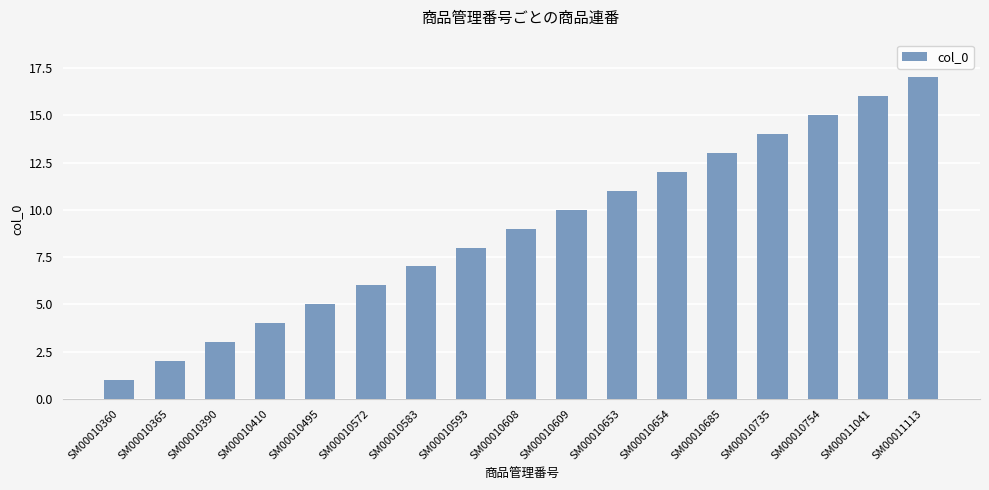

Rank the categories by value from lowest to highest.

SM00010360, SM00010365, SM00010390, SM00010410, SM00010495, SM00010572, SM00010583, SM00010593, SM00010608, SM00010609, SM00010653, SM00010654, SM00010685, SM00010735, SM00010754, SM00011041, SM00011113